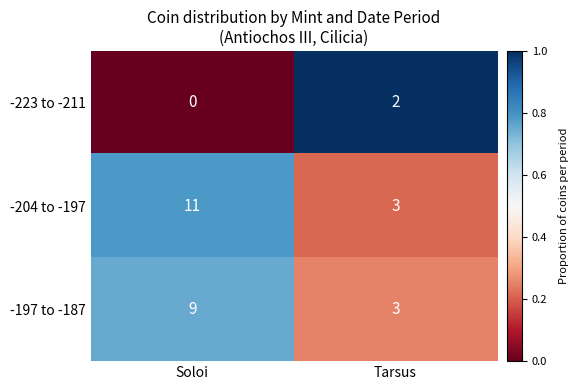

Which series has the largest total across all categories?

-204 to -197